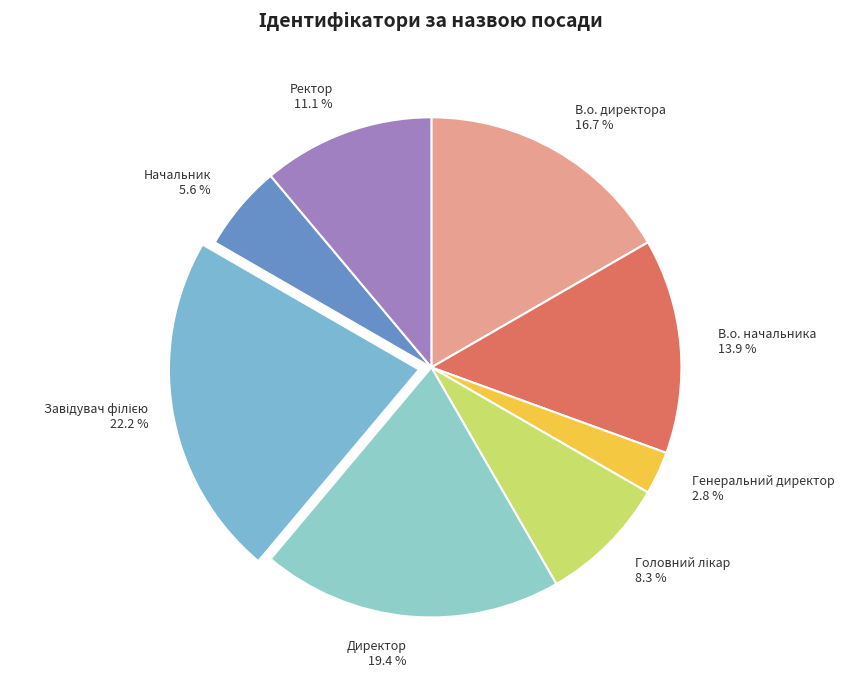

How much of the chart is everything except Ректор?

88.9%